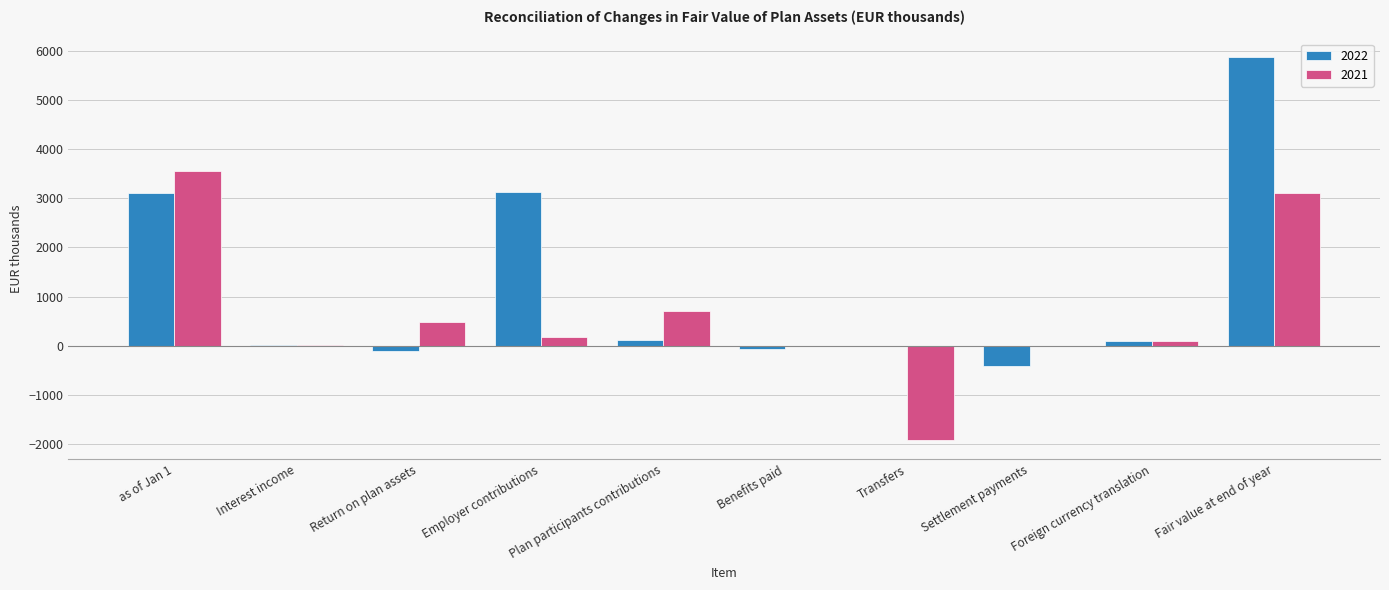

The value of 2022 at Transfers is 0. True or false?

True